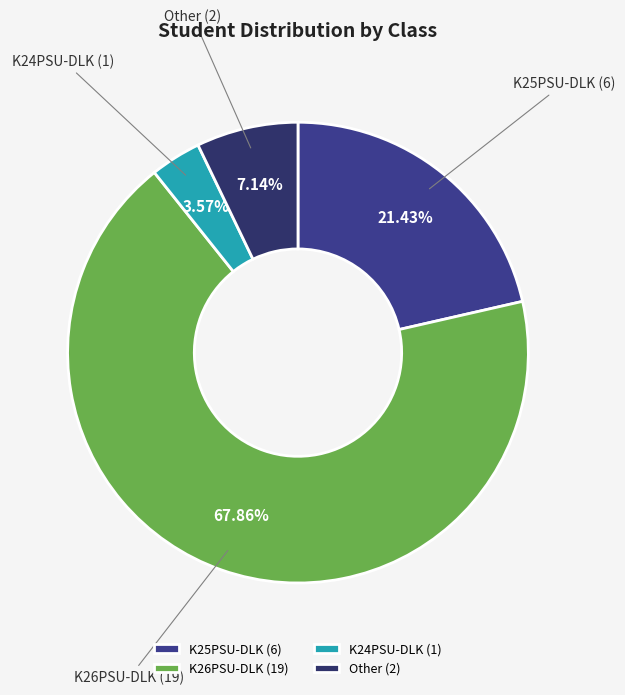

What percentage is NOT represented by K26PSU-DLK?

32.1%